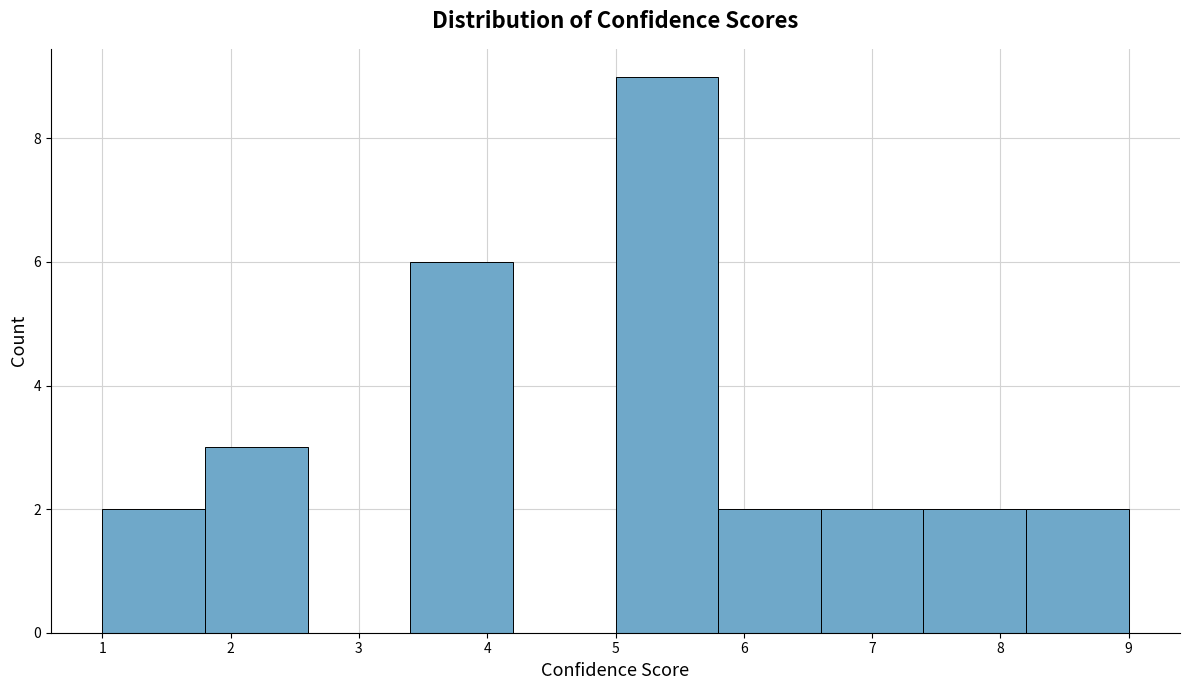

Reading left to right, transcribe this chart: for each bar, give the range it covers on the x-axis and its height. The values are not printed on the chart, so give them approximately, as read against the axis.

1.0 to 1.8: 2
1.8 to 2.6: 3
2.6 to 3.4: 0
3.4 to 4.2: 6
4.2 to 5.0: 0
5.0 to 5.8: 9
5.8 to 6.6: 2
6.6 to 7.4: 2
7.4 to 8.2: 2
8.2 to 9.0: 2